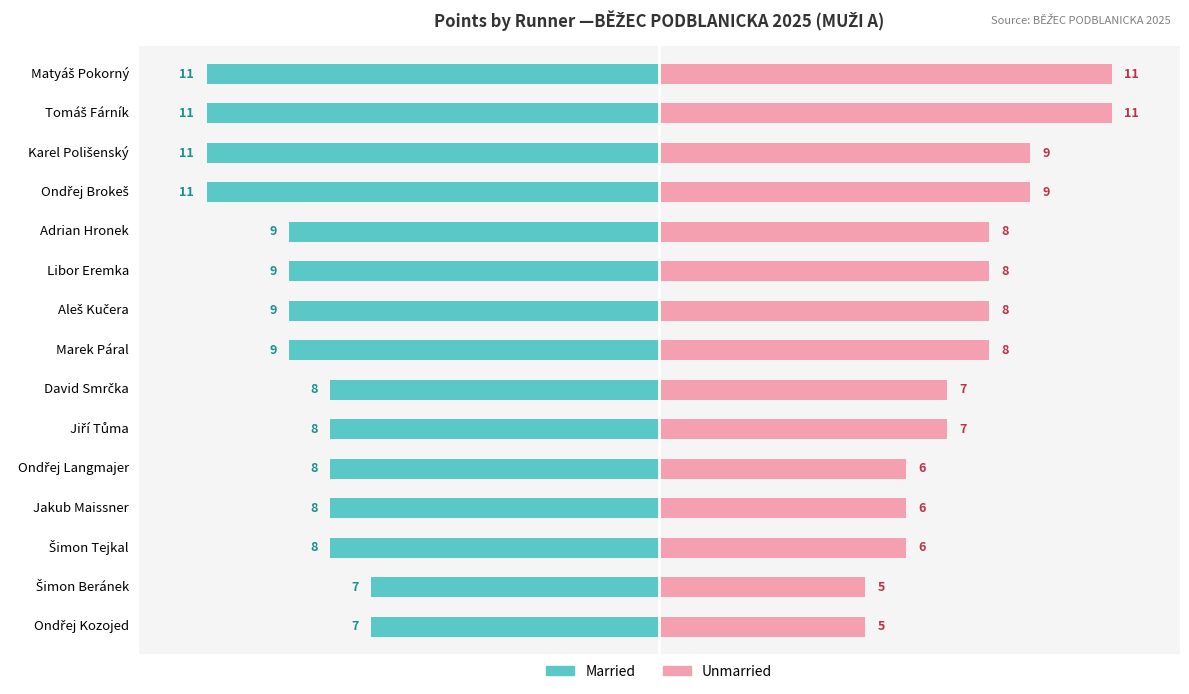

How many groups of bars are there?

15